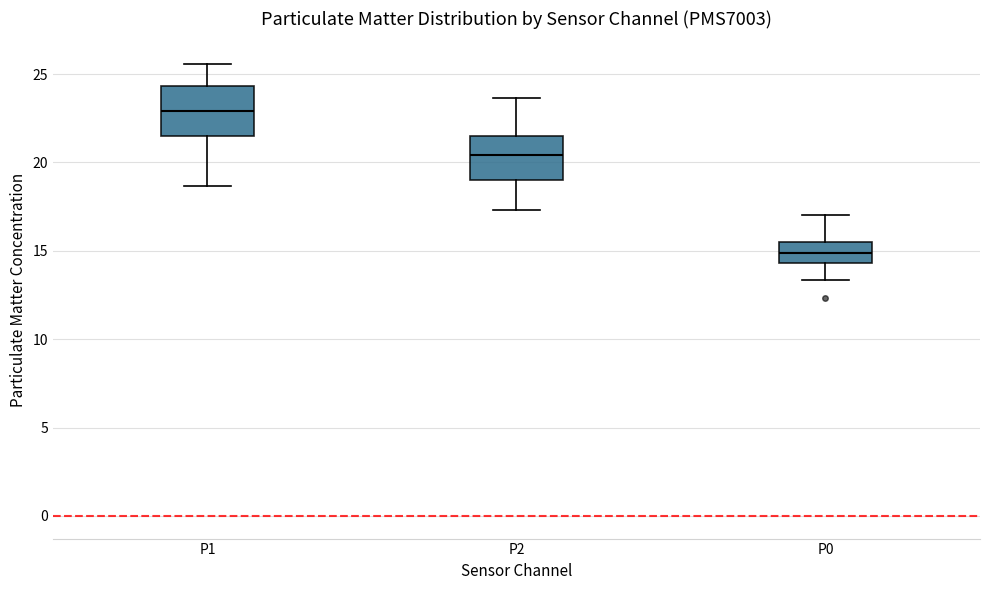

Where does the median line of the box for P0 sit on the y-axis? The values are not printed on the chart, so give them approximately, as read against the axis.

15.0